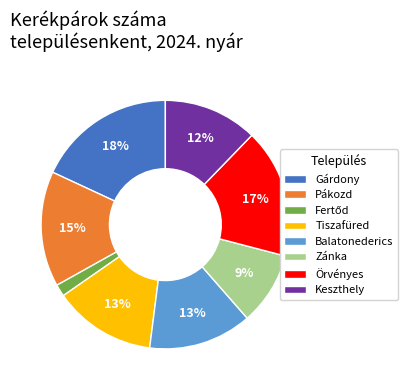

Which slice is the largest?

Gárdony